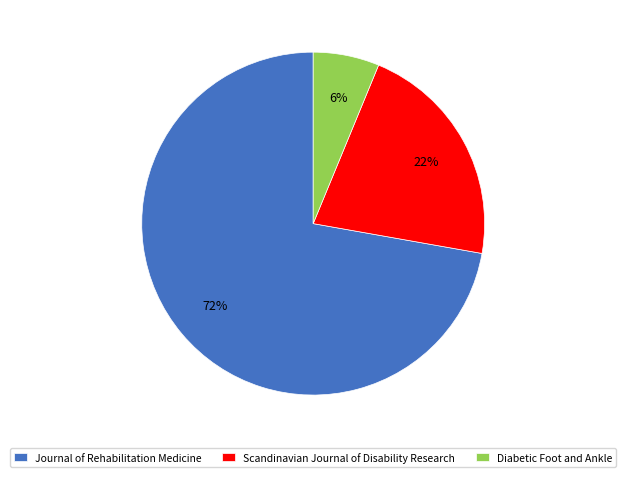

What is the smallest slice in the pie chart?

Diabetic Foot and Ankle